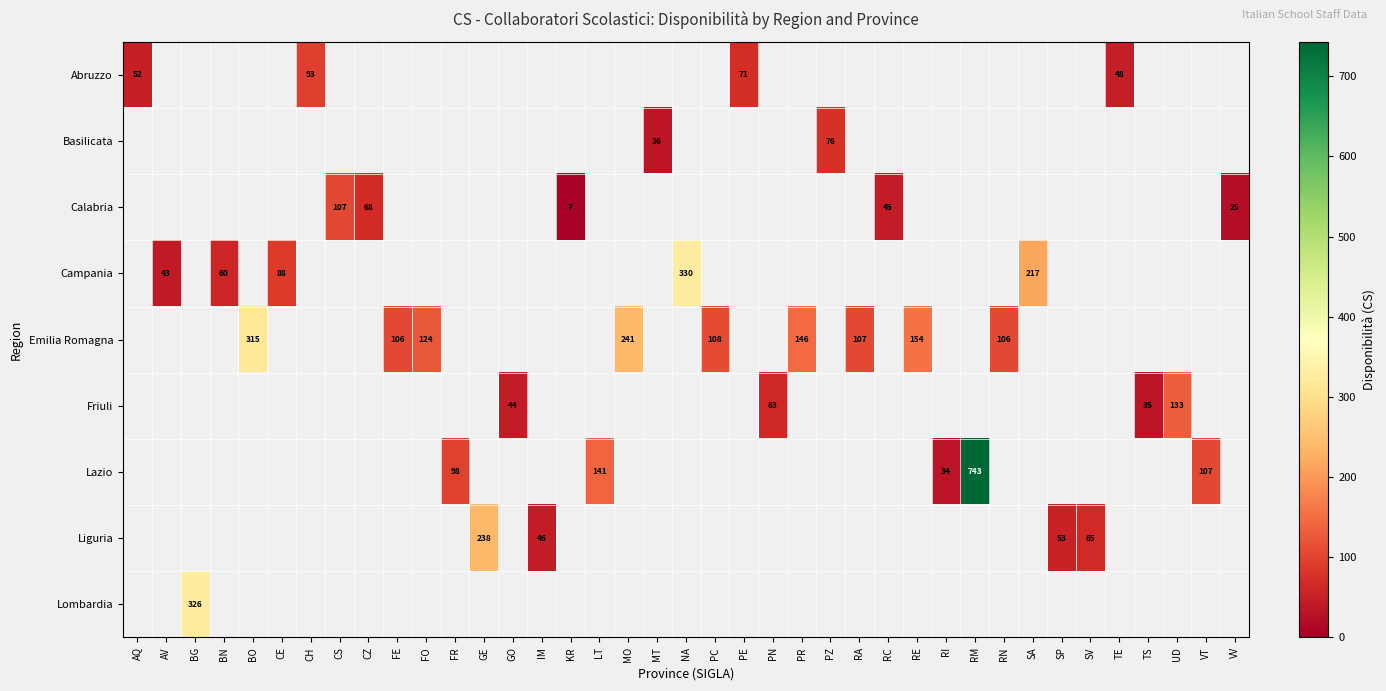

Is it true that Liguria equals 396 at GE?

False